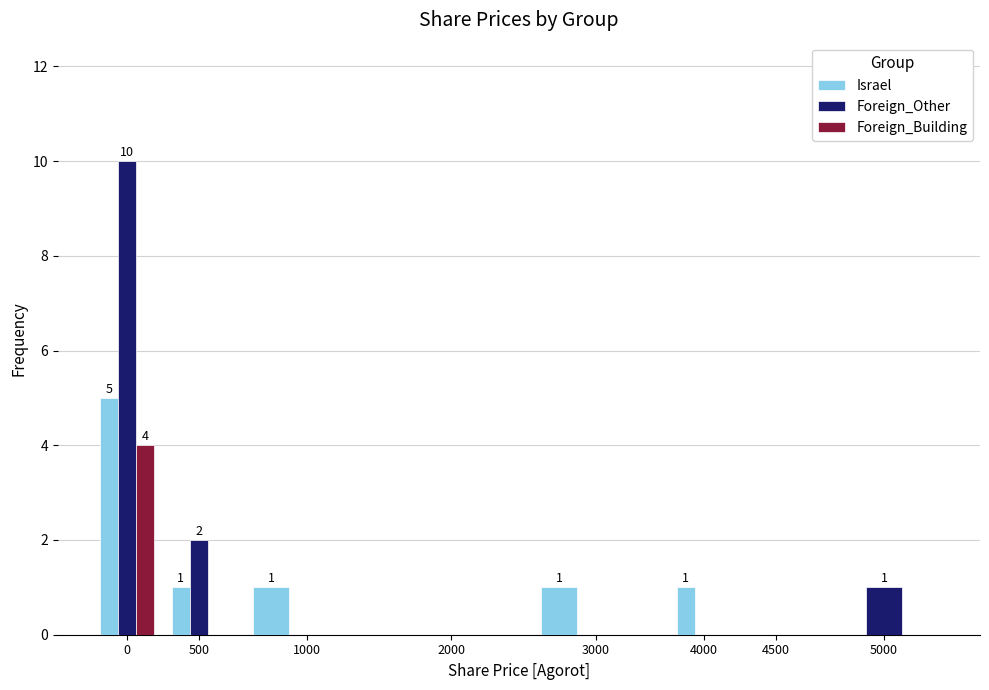

Reading right to left, what are all the values shown in this chart?

Israel: 5000=0	4500=0	4000=1	3000=1	2000=0	1000=1	500=1	0=5
Foreign_Other: 5000=1	4500=0	4000=0	3000=0	2000=0	1000=0	500=2	0=10
Foreign_Building: 5000=0	4500=0	4000=0	3000=0	2000=0	1000=0	500=0	0=4